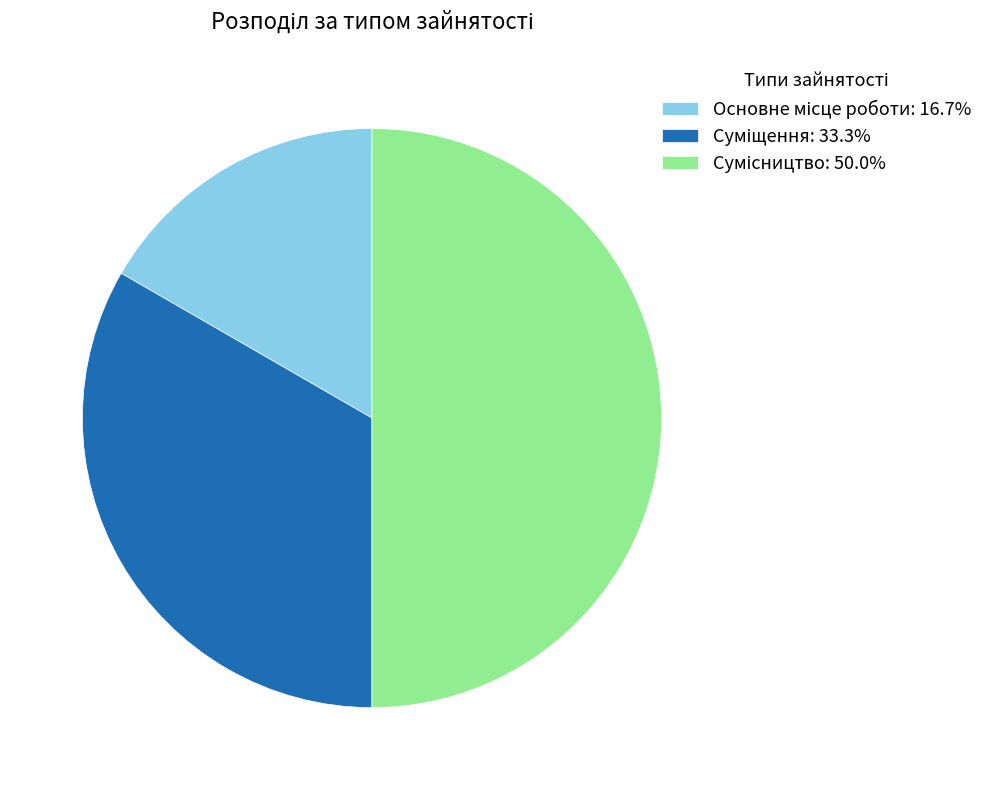

Which slice is the largest?

Сумісництво